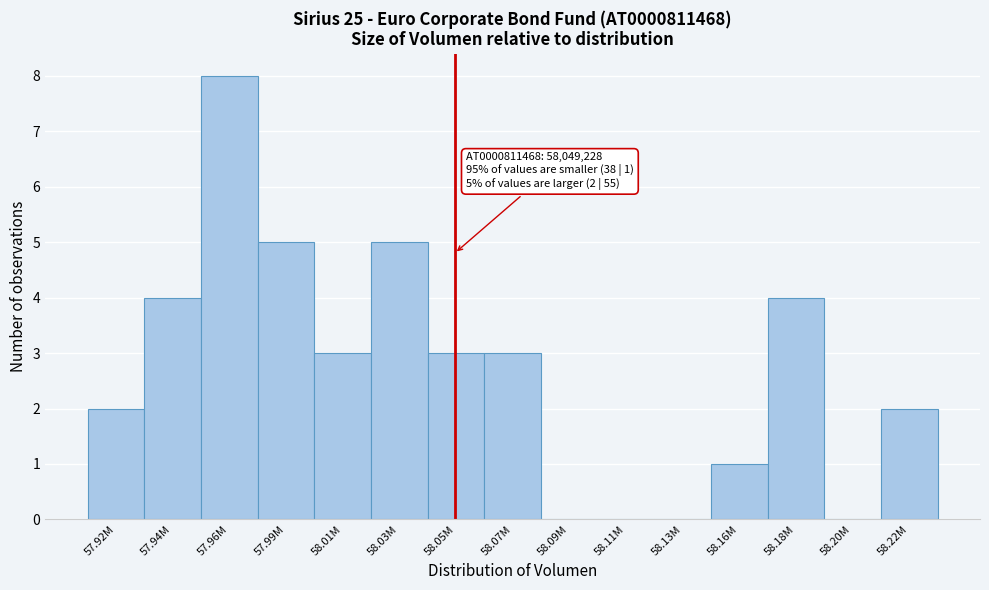

Reading right to left, list all the values displayed in this chart.

58.22M=2	58.20M=0	58.18M=4	58.16M=1	58.13M=0	58.11M=0	58.09M=0	58.07M=3	58.05M=3	58.03M=5	58.01M=3	57.99M=5	57.96M=8	57.94M=4	57.92M=2